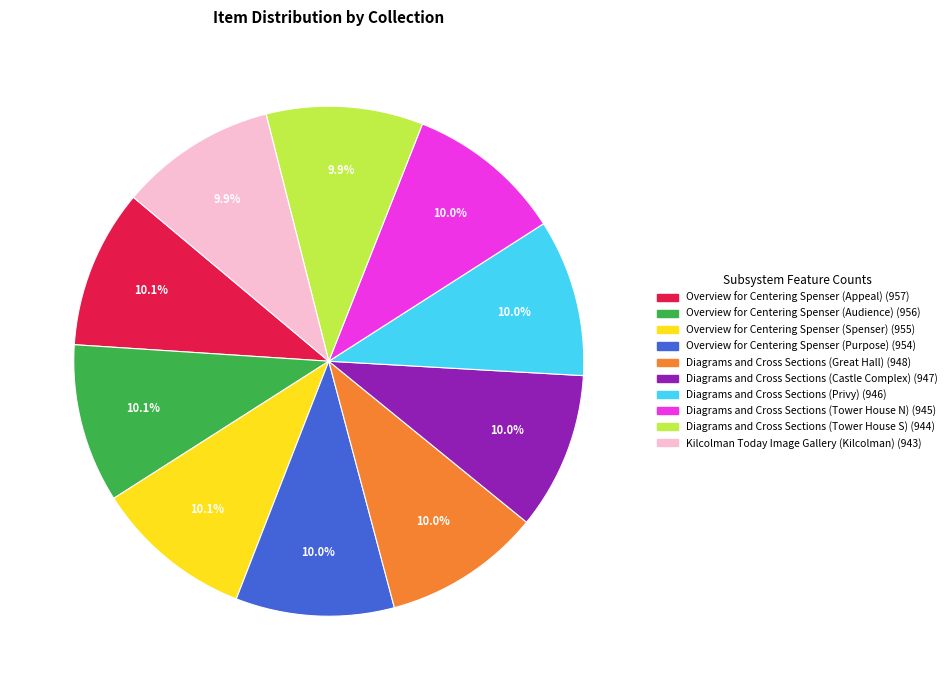

What percentage is the Overview for Centering Spenser (Spenser) slice, to the nearest percent?

10%